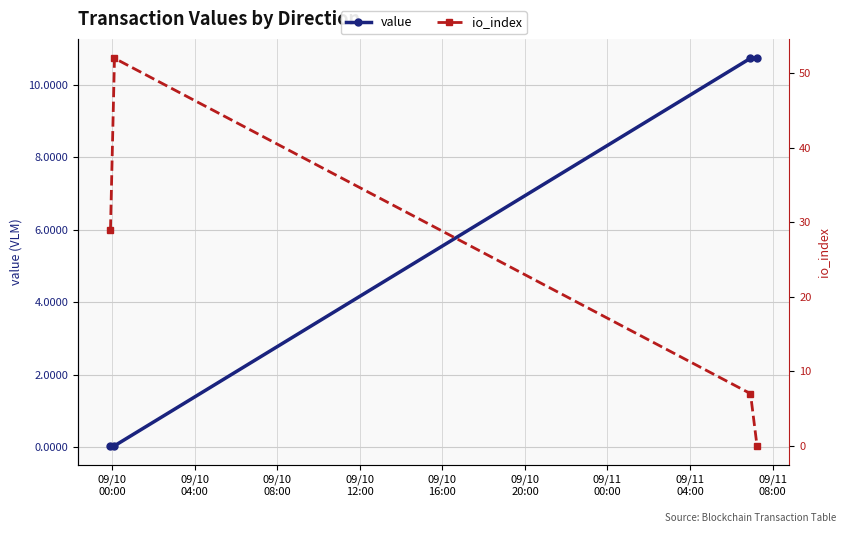

What is the highest value of the io_index series?

52.0